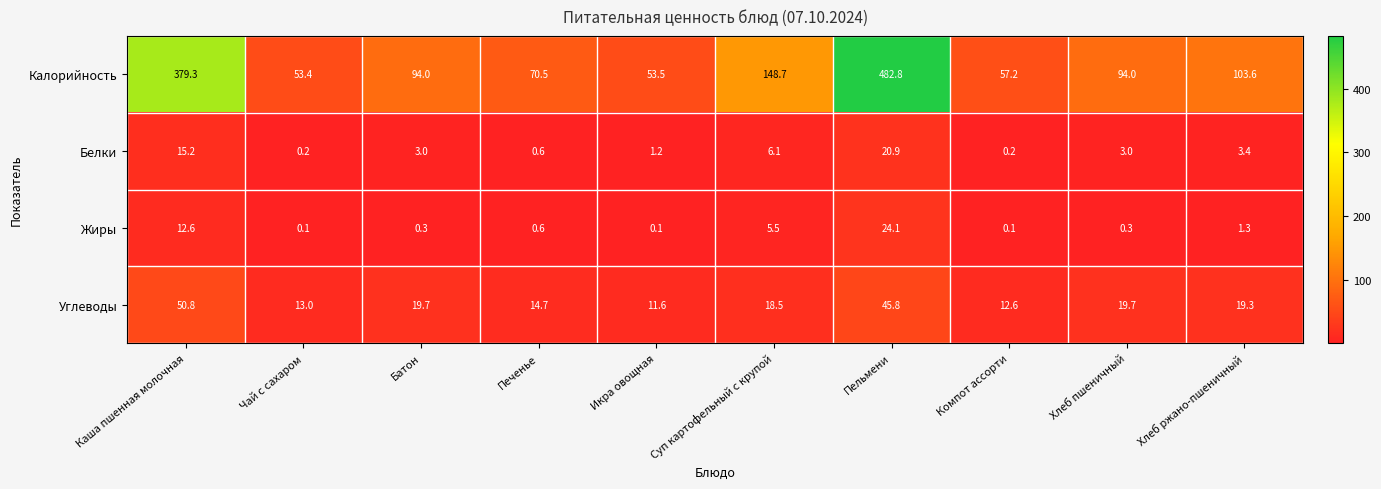

What is the difference between the highest and lowest values at Каша пшенная молочная?

366.7